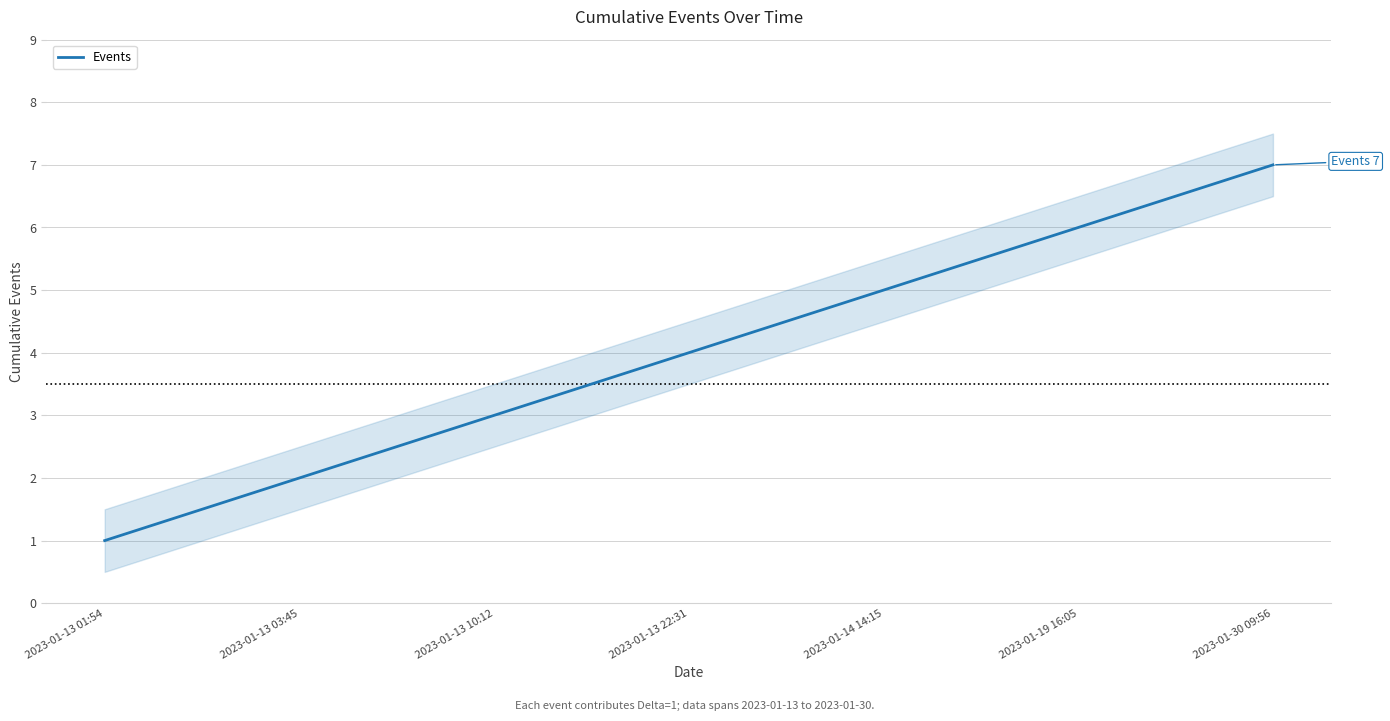

What is the difference between the maximum and second lowest values?

5